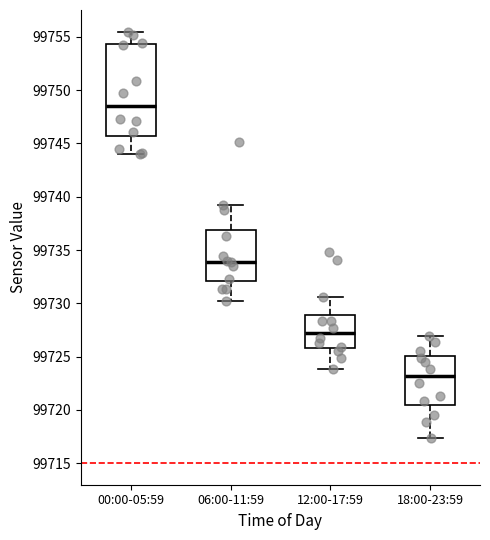

Reading left to right, transcribe this box plot: for each box, give where its median line is, the range the box spans, and where its two whiskers end, as read against the y-axis. The values are not printed on the chart, so give them approximately, as read against the axis.

00:00-05:59: median 99748.5, box 99745.5 to 99754.5, whiskers 99744.0 to 99755.5
06:00-11:59: median 99734.0, box 99732.0 to 99737.0, whiskers 99730.0 to 99739.5
12:00-17:59: median 99727.0, box 99726.0 to 99729.0, whiskers 99724.0 to 99730.5
18:00-23:59: median 99723.0, box 99720.5 to 99725.0, whiskers 99717.5 to 99727.0